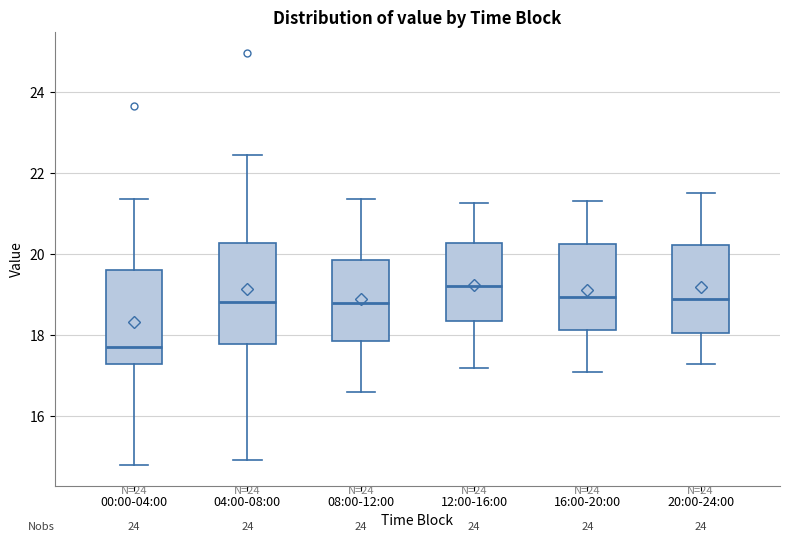

Reading left to right, transcribe this box plot: for each box, give where its median line is, the range the box spans, and where its two whiskers end, as read against the y-axis. The values are not printed on the chart, so give them approximately, as read against the axis.

00:00-04:00: median 17.8, box 17.2 to 19.6, whiskers 14.8 to 21.4
04:00-08:00: median 18.8, box 17.8 to 20.2, whiskers 15.0 to 22.4
08:00-12:00: median 18.8, box 17.8 to 19.8, whiskers 16.6 to 21.4
12:00-16:00: median 19.2, box 18.4 to 20.2, whiskers 17.2 to 21.2
16:00-20:00: median 19.0, box 18.2 to 20.2, whiskers 17.2 to 21.4
20:00-24:00: median 19.0, box 18.0 to 20.2, whiskers 17.4 to 21.6